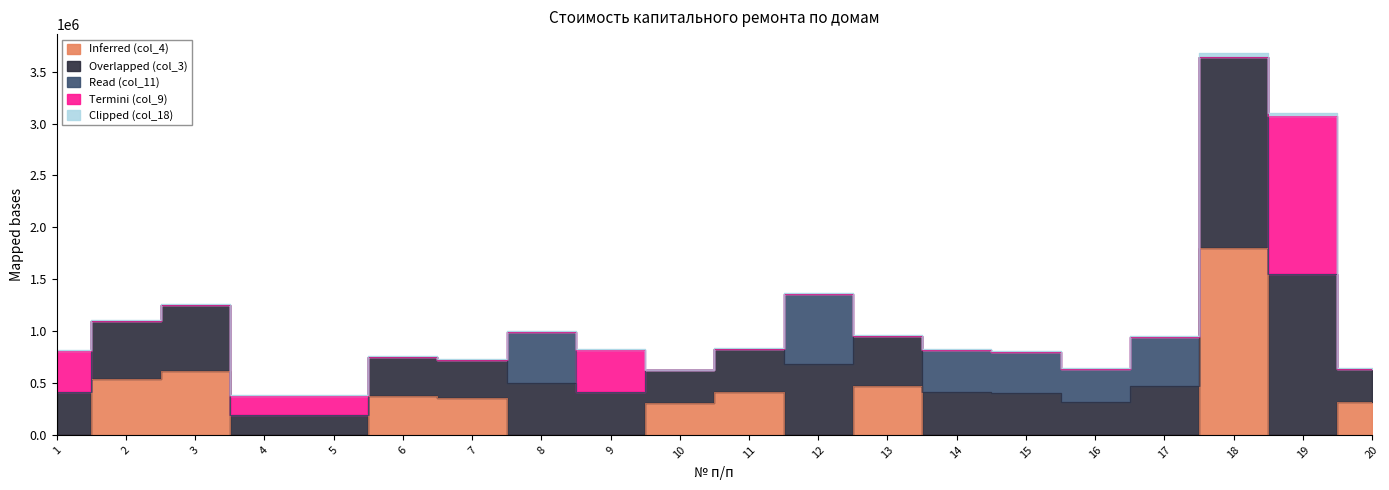

List the labels in order of Inferred (col_4) value, largest first.

18, 3, 2, 13, 11, 6, 7, 20, 10, 1, 4, 5, 8, 9, 12, 14, 15, 16, 17, 19